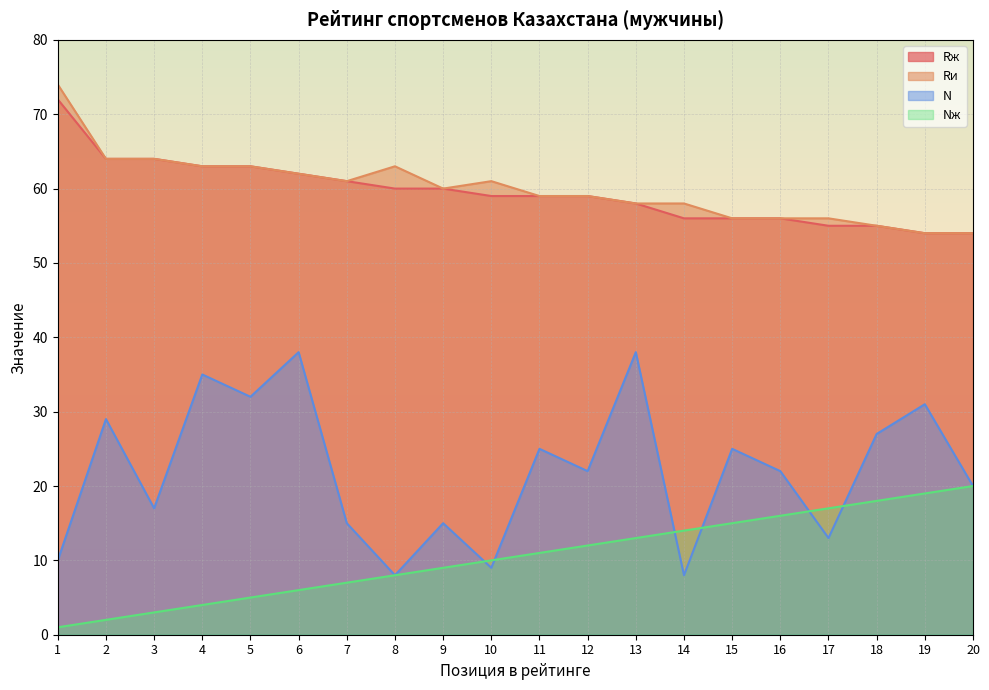

What is the total value across all series at 12?

152